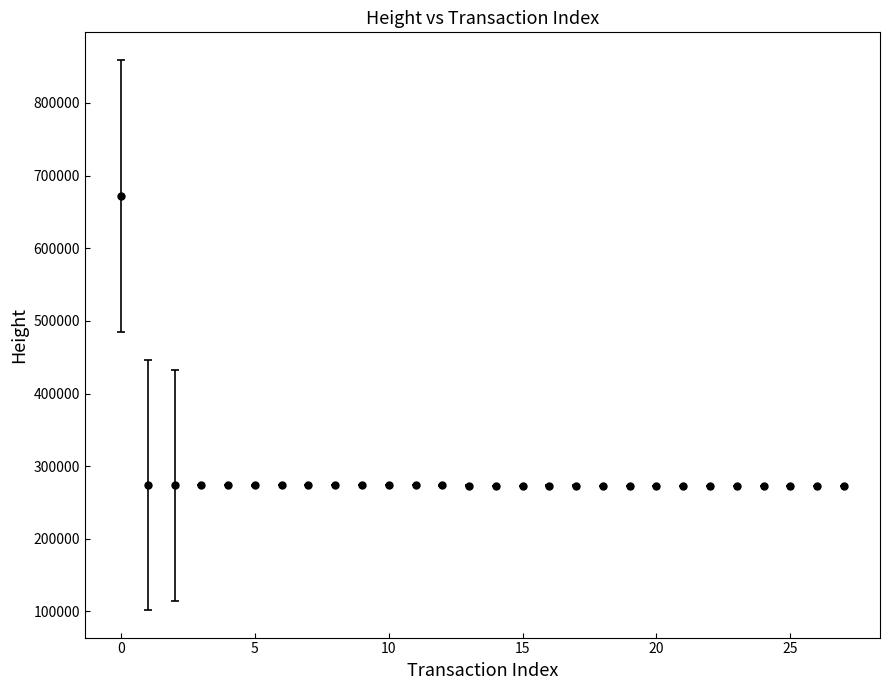

What is the sum of all values?

8052935